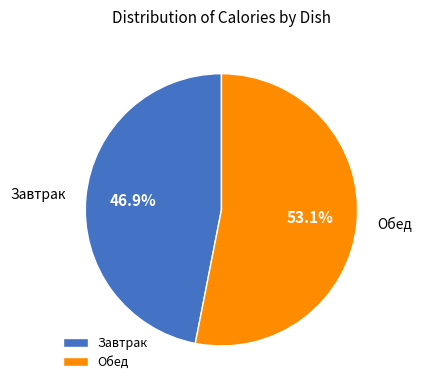

How many slices are in this pie chart?

2